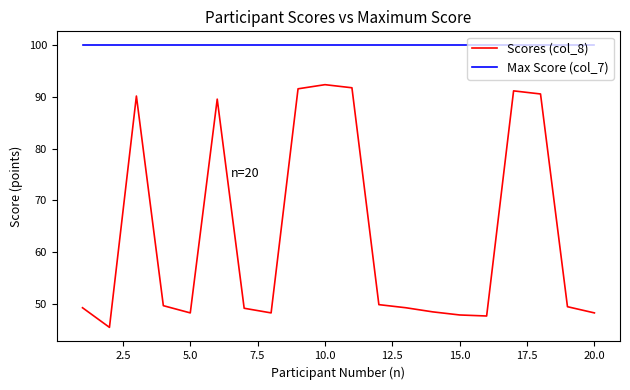

What is the greatest value displayed?

100.0